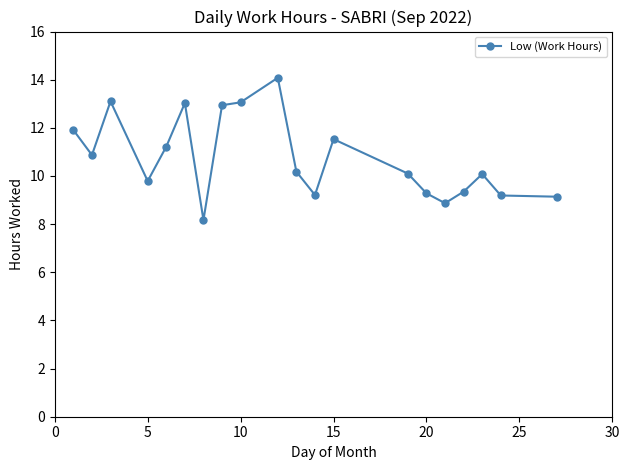

What is the value of the 11th point from the left?

10.2